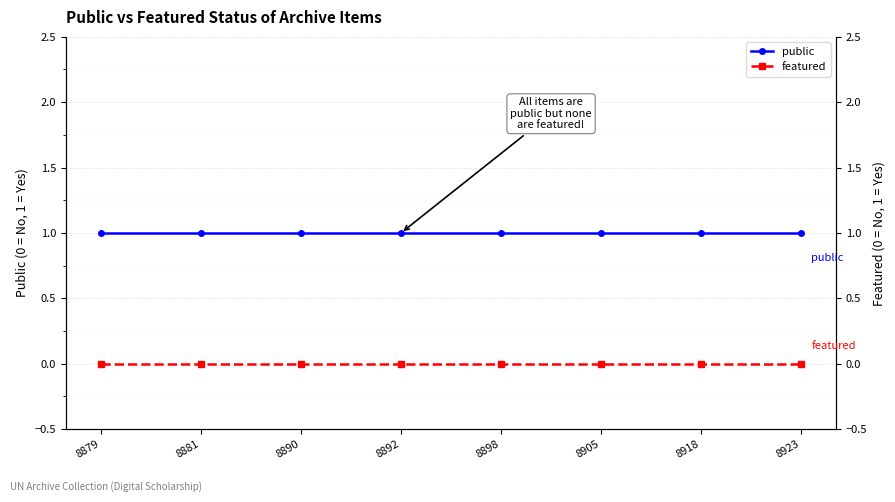

Which series has the widest spread of values?

public